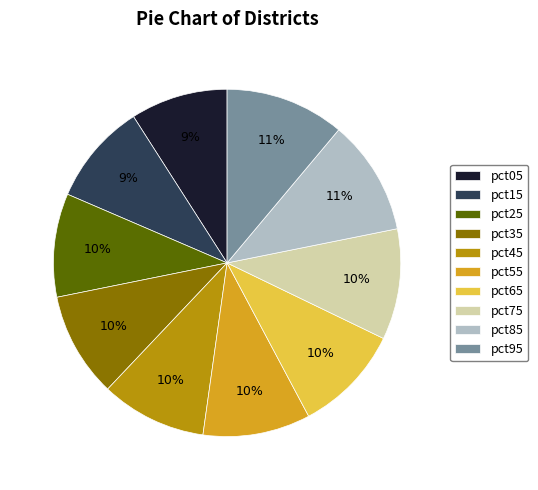

To the nearest percent, what portion does pct95 represent?

11%